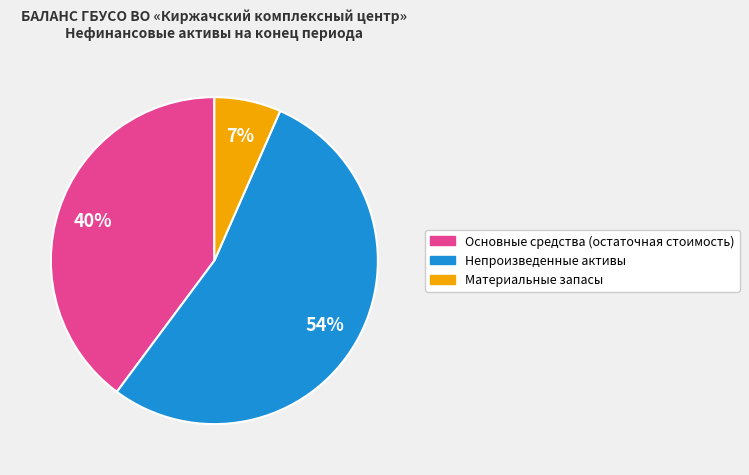

Does any single category account for the majority?

Yes